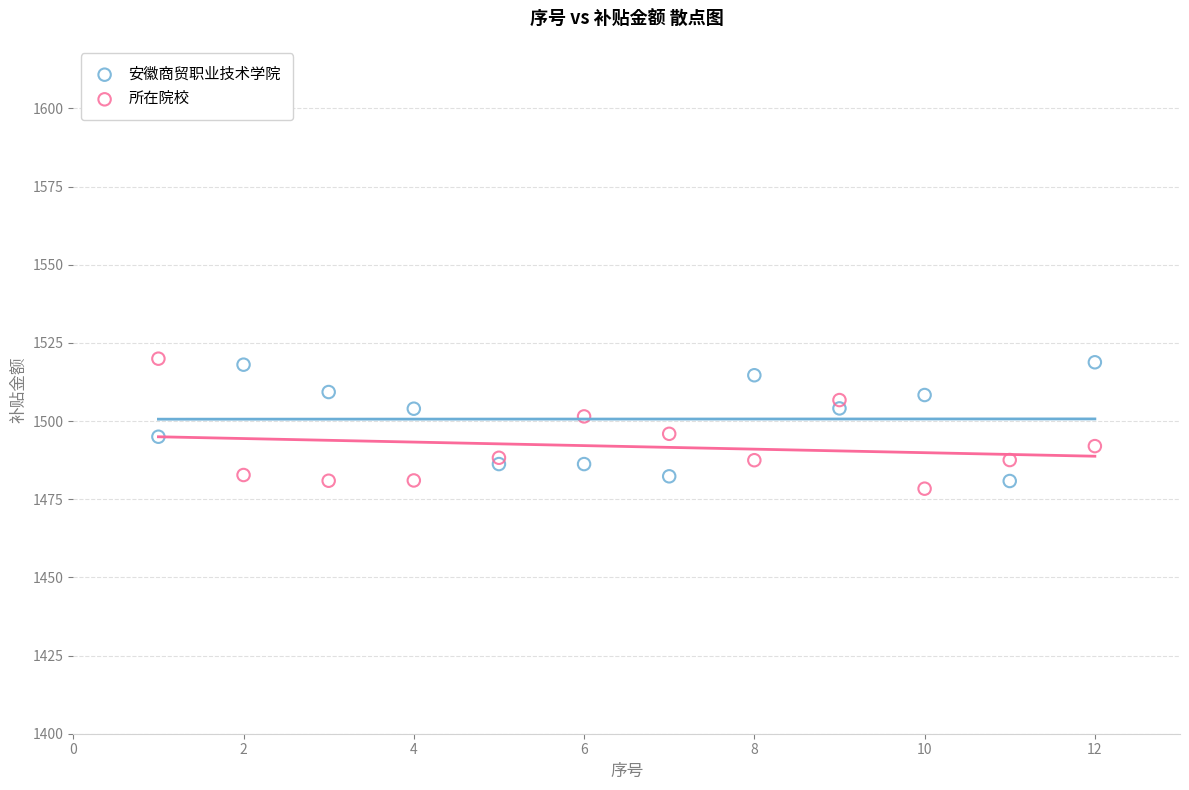

Which series contains the lowest Y value?

所在院校